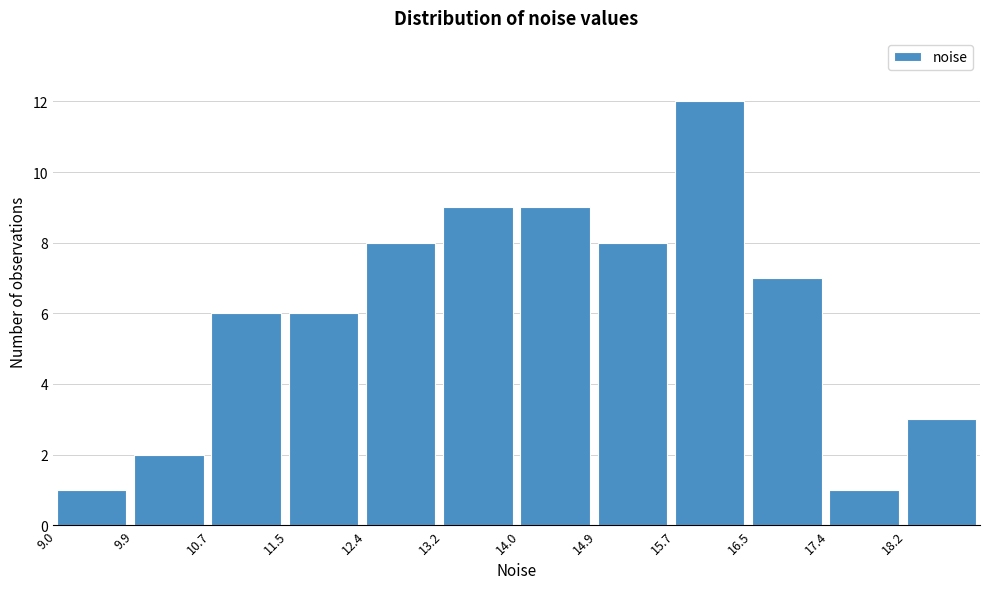

Reading right to left, extract all data points from this chart.

18.2=3	17.4=1	16.5=7	15.7=12	14.9=8	14.0=9	13.2=9	12.4=8	11.5=6	10.7=6	9.9=2	9.0=1